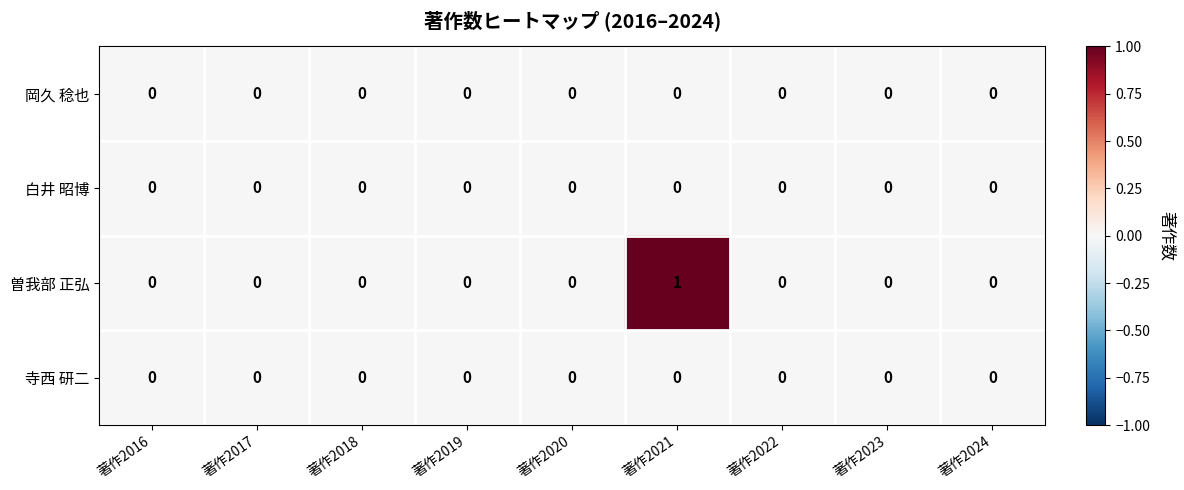

At which category is the sum across all series the highest?

著作2021